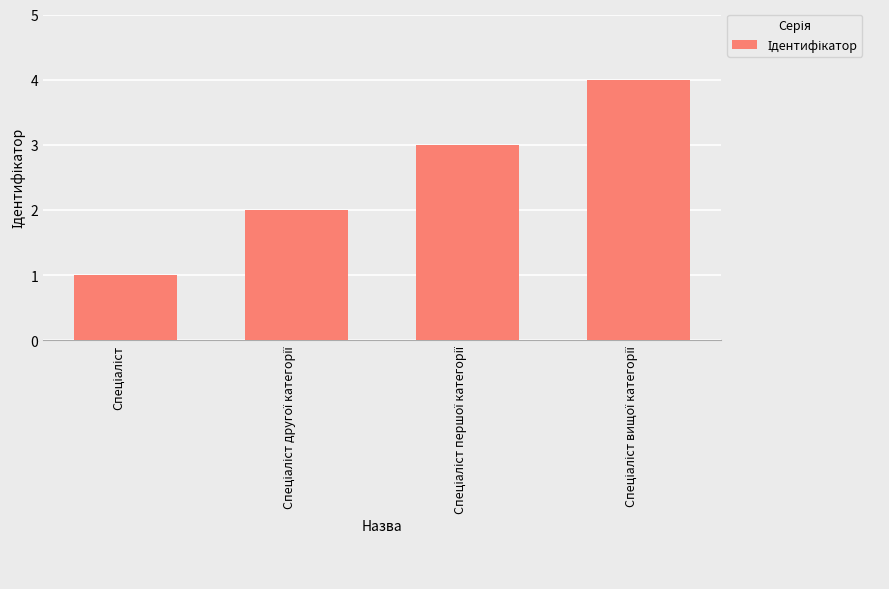

What is the sum of all values?

10